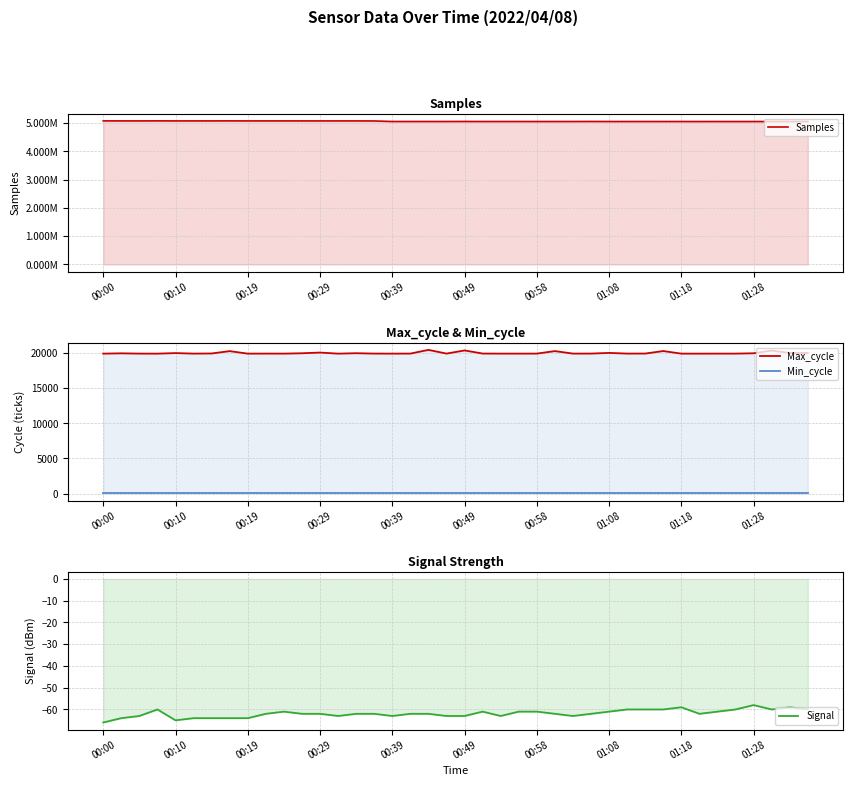

True or false: Min_cycle has more than 2 interior local peaks.

False